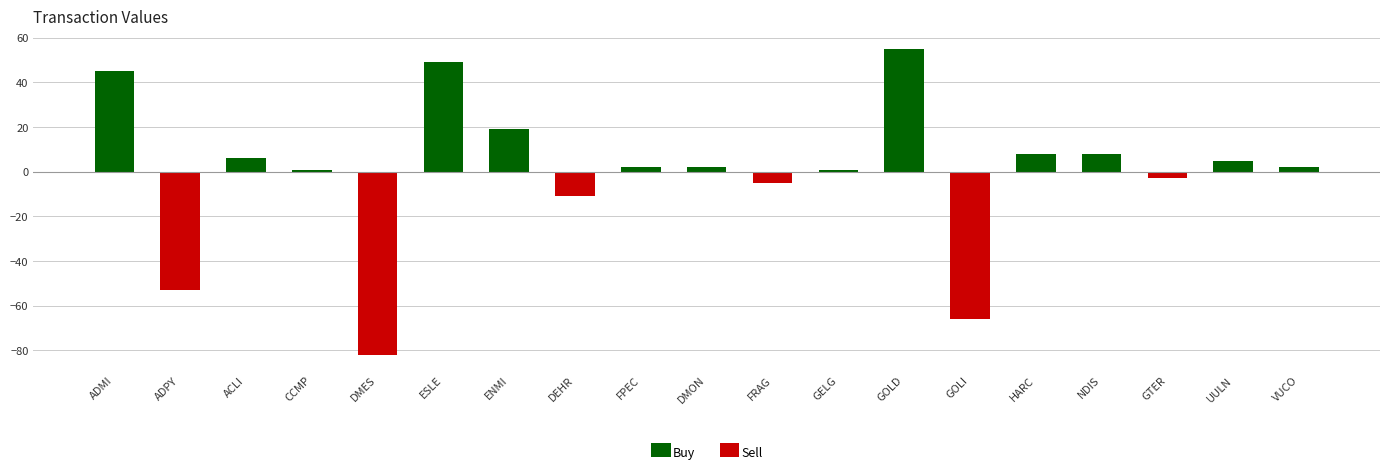

The Buy series shows 45 at ADMI. True or false?

True